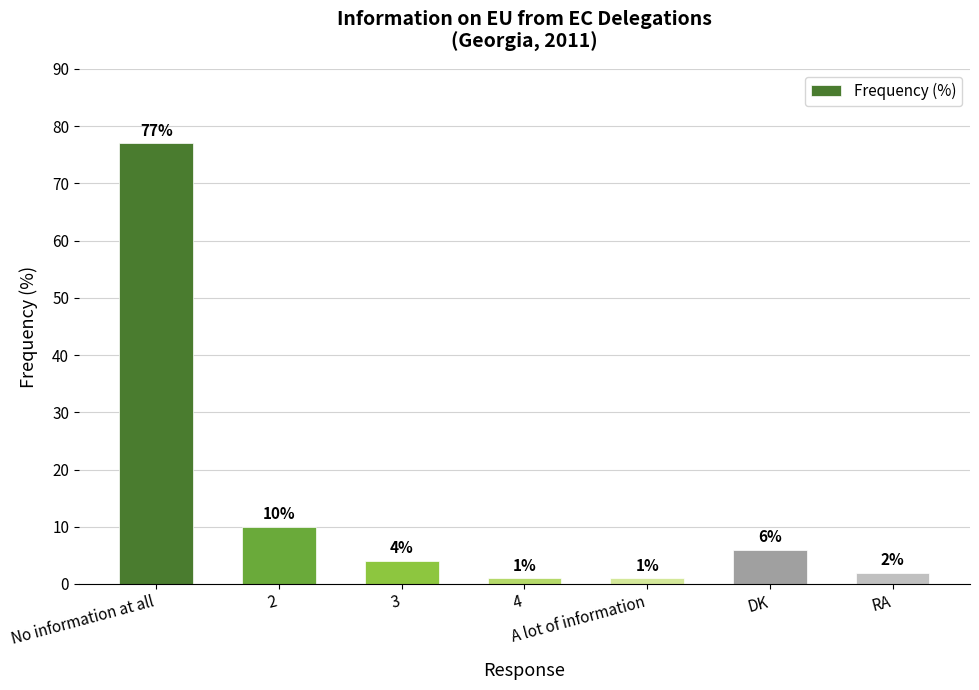

What is the difference between the maximum and minimum values?

76